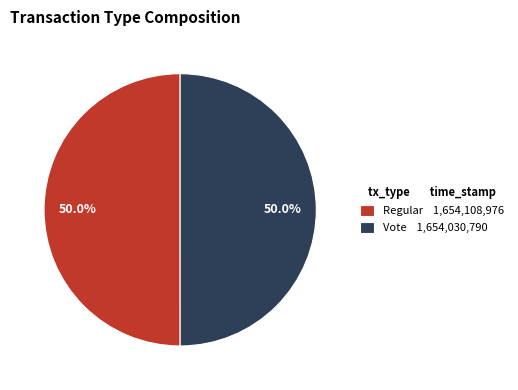

What is the ratio of the value at Regular 1,654,108,976 to the value at Vote 1,654,030,790?

1.0